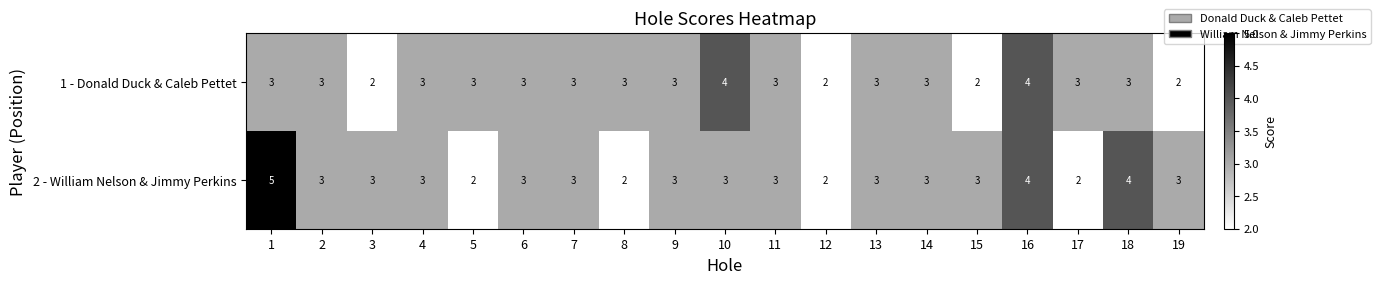

What is the maximum value shown in the chart?

5